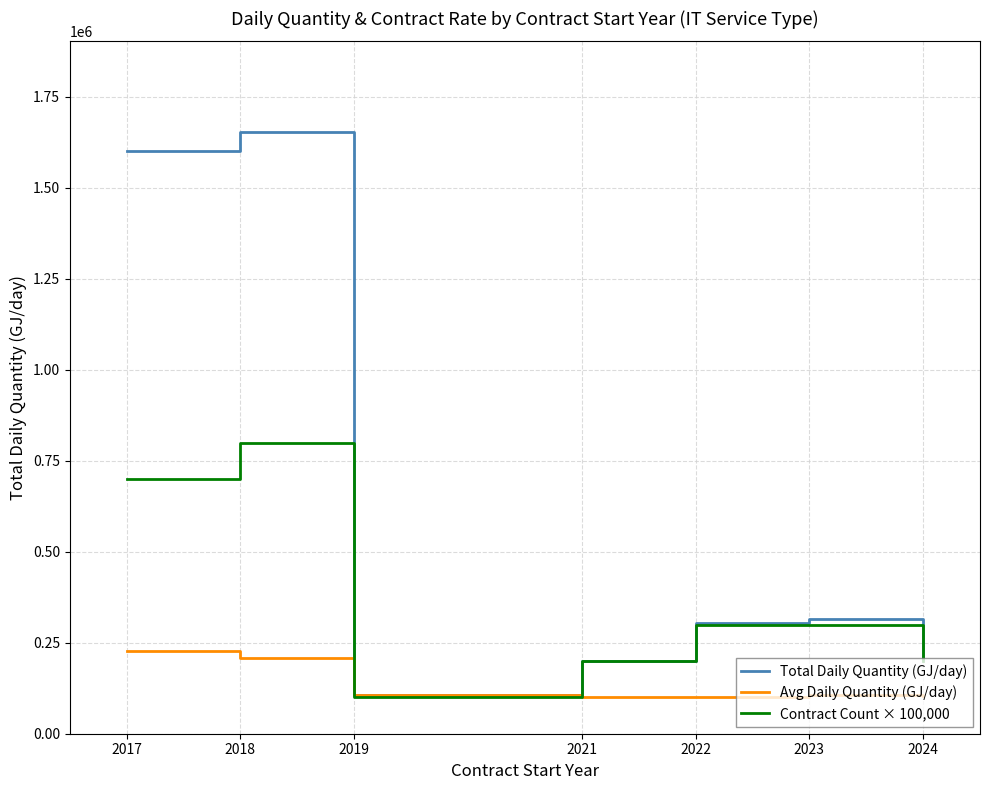

True or false: Avg Daily Quantity (GJ/day) has more than 2 interior local peaks.

False